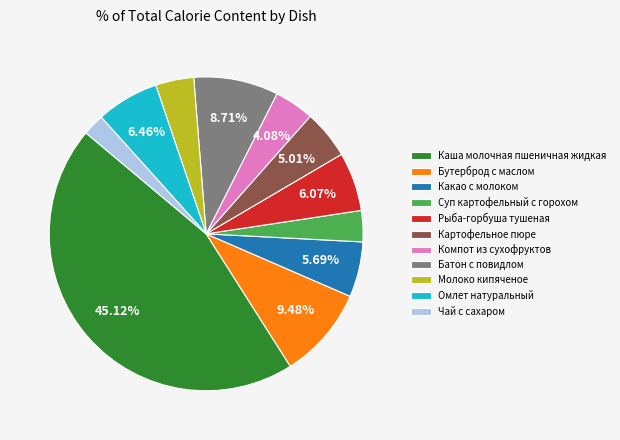

How many slices are in this pie chart?

11